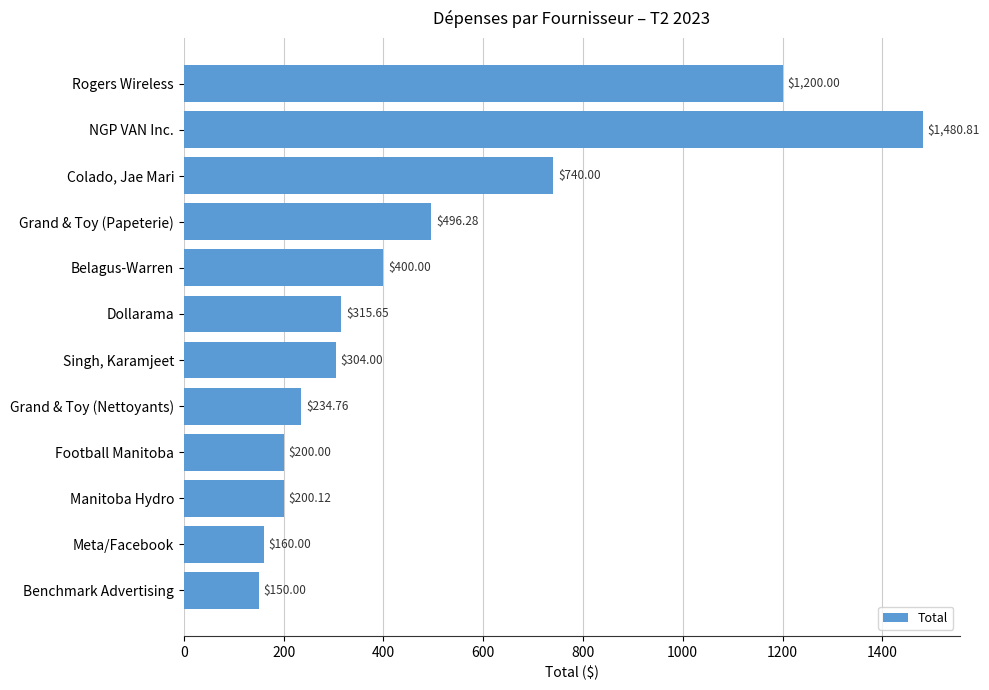

What is the label of the 1st bar from the top?

Rogers Wireless